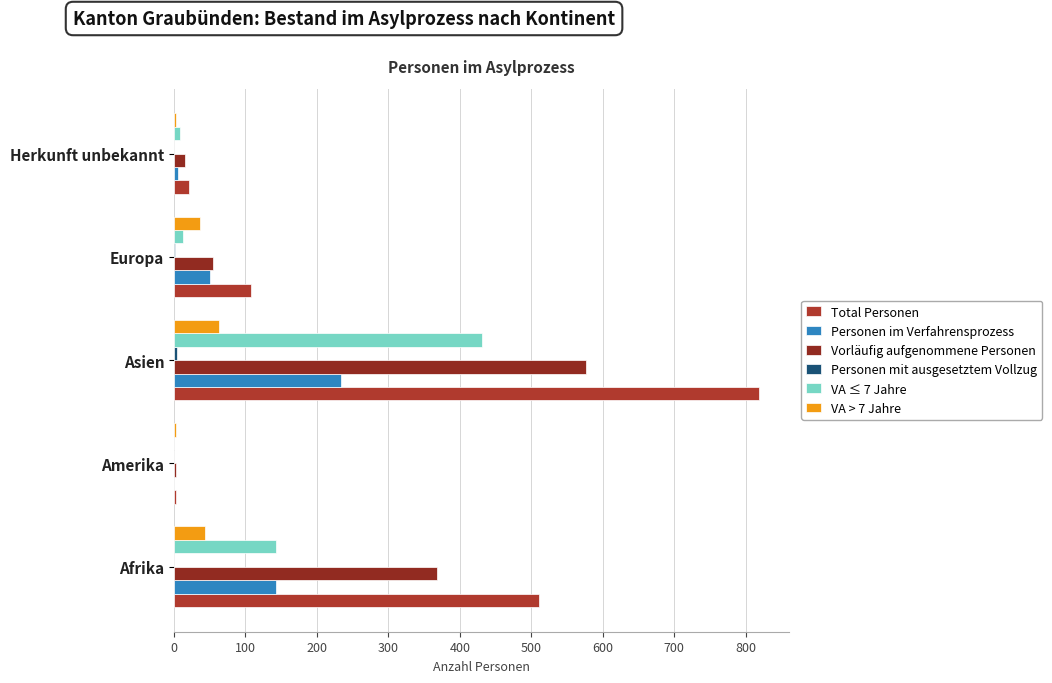

What is the sum of all Personen mit ausgesetztem Vollzug values?

5